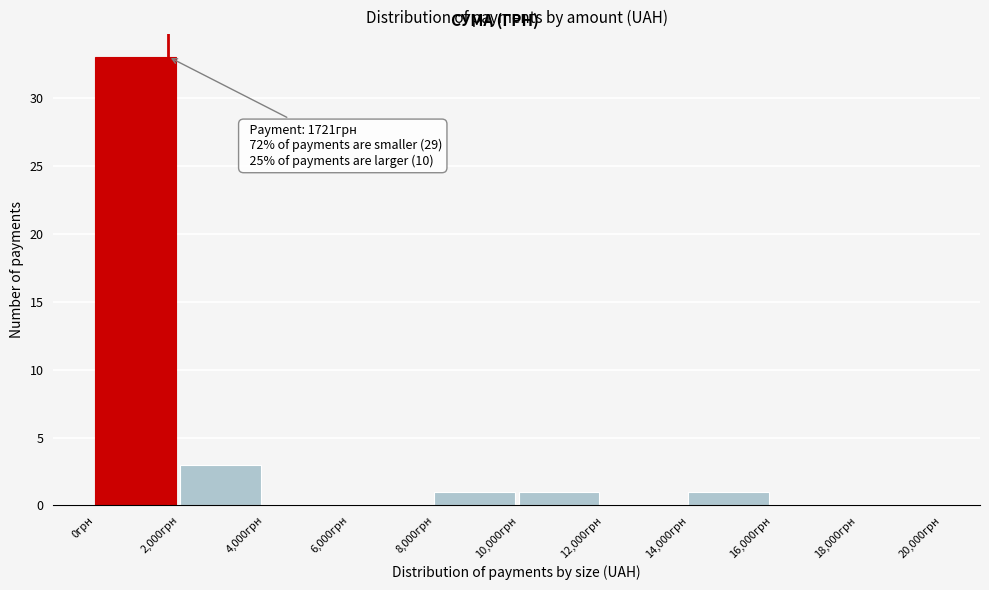

Which range on the x-axis has the tallest bar?

0 to 2000